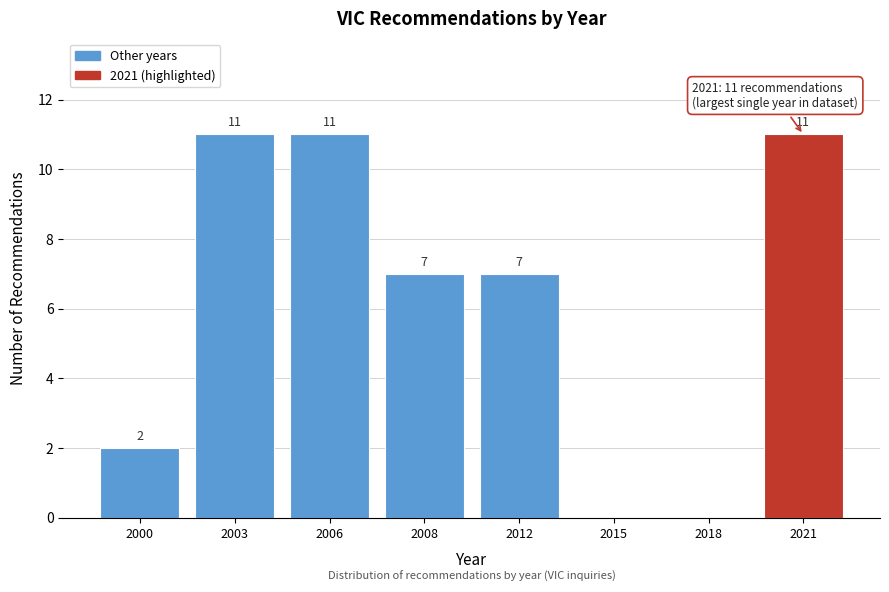

Reading left to right, extract all data points from this chart.

2000=2	2003=11	2006=11	2008=7	2012=7	2015=0	2018=0	2021=11